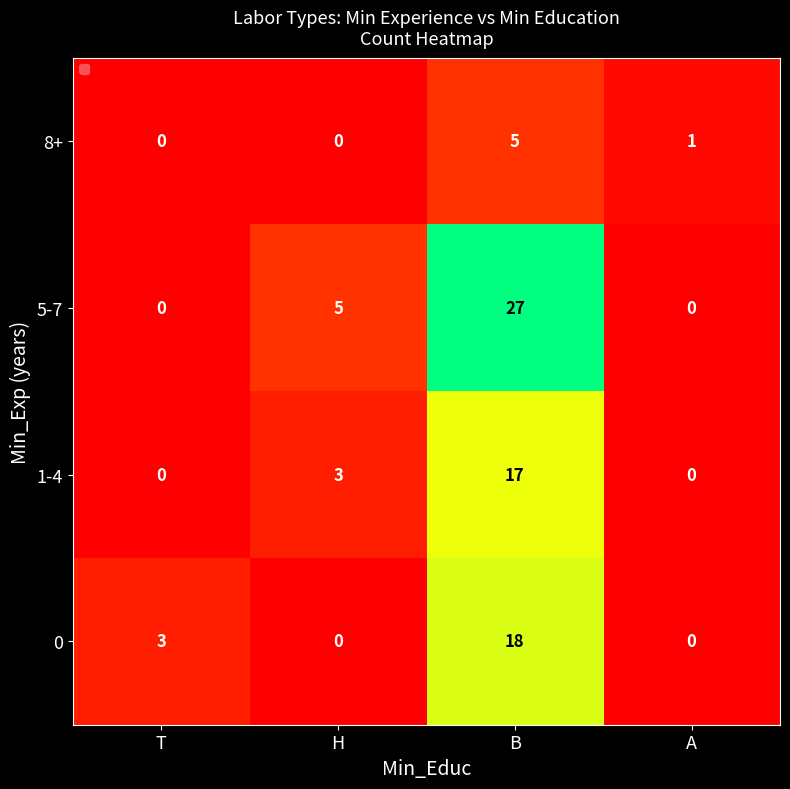

The 0 series shows 0 at H. True or false?

True